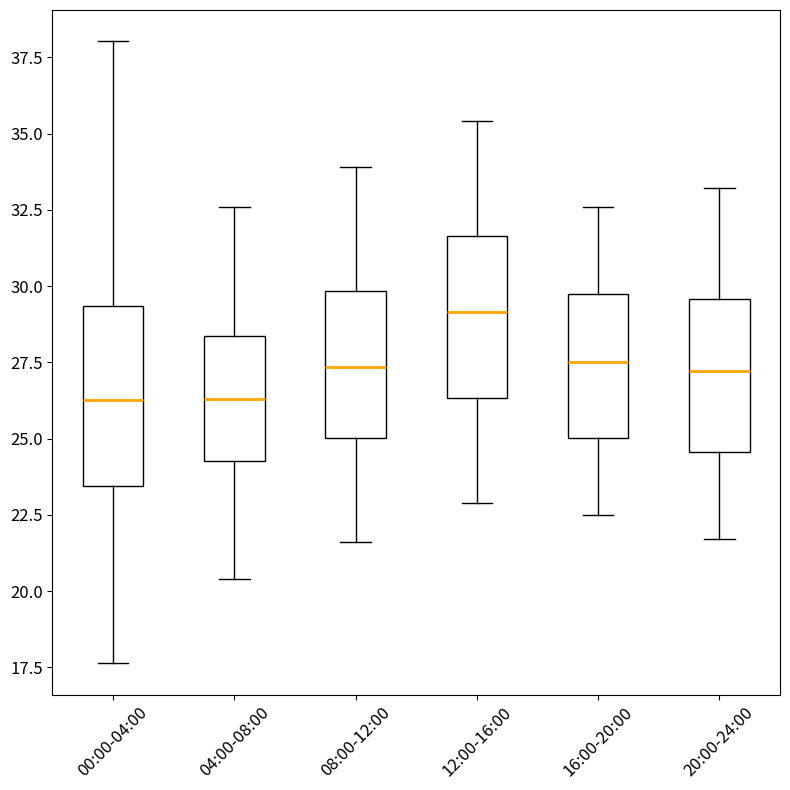

Reading left to right, read every box against the y-axis: the position of its median line, the range the box covers, and the ends of its whiskers. The values are not printed on the chart, so give them approximately, as read against the axis.

00:00-04:00: median 26.5, box 23.5 to 29.5, whiskers 17.5 to 38.0
04:00-08:00: median 26.5, box 24.5 to 28.5, whiskers 20.5 to 32.5
08:00-12:00: median 27.5, box 25.0 to 30.0, whiskers 21.5 to 34.0
12:00-16:00: median 29.0, box 26.5 to 31.5, whiskers 23.0 to 35.5
16:00-20:00: median 27.5, box 25.0 to 29.5, whiskers 22.5 to 32.5
20:00-24:00: median 27.0, box 24.5 to 29.5, whiskers 21.5 to 33.0